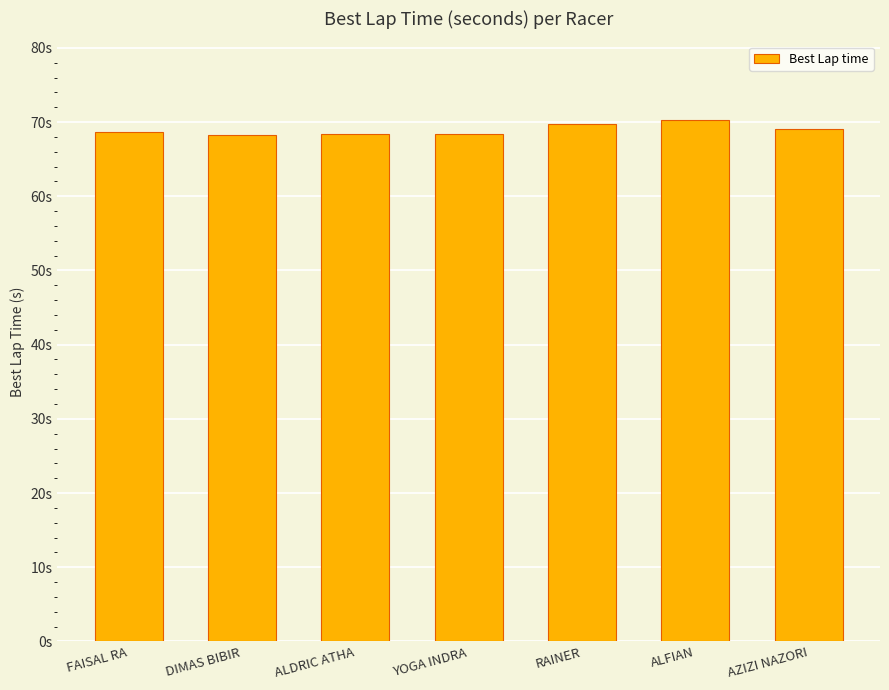

List the labels in order of value, largest first.

ALFIAN, RAINER, AZIZI NAZORI, FAISAL RA, ALDRIC ATHA, YOGA INDRA, DIMAS BIBIR